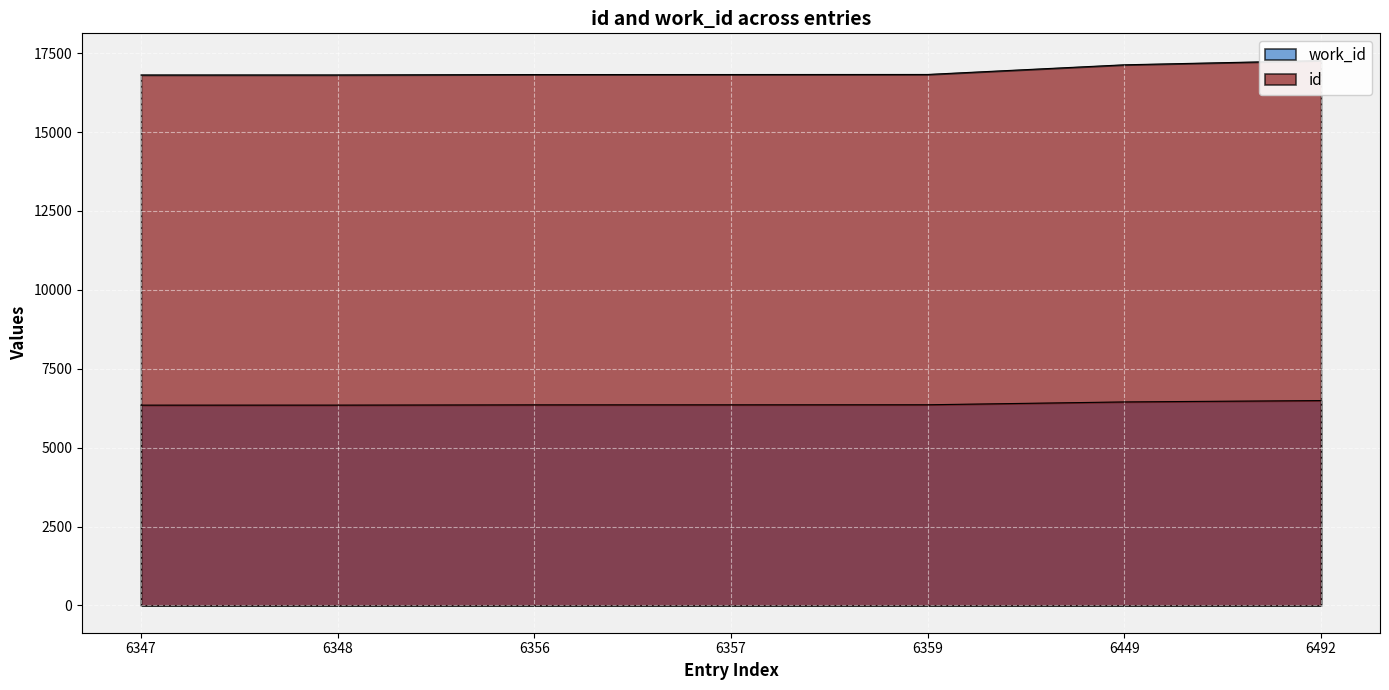

Reading left to right, transcribe all the data shown in this chart.

work_id: 6347	6348	6356	6357	6359	6449	6492
id: 16808	16809	16821	16822	16824	17130	17264